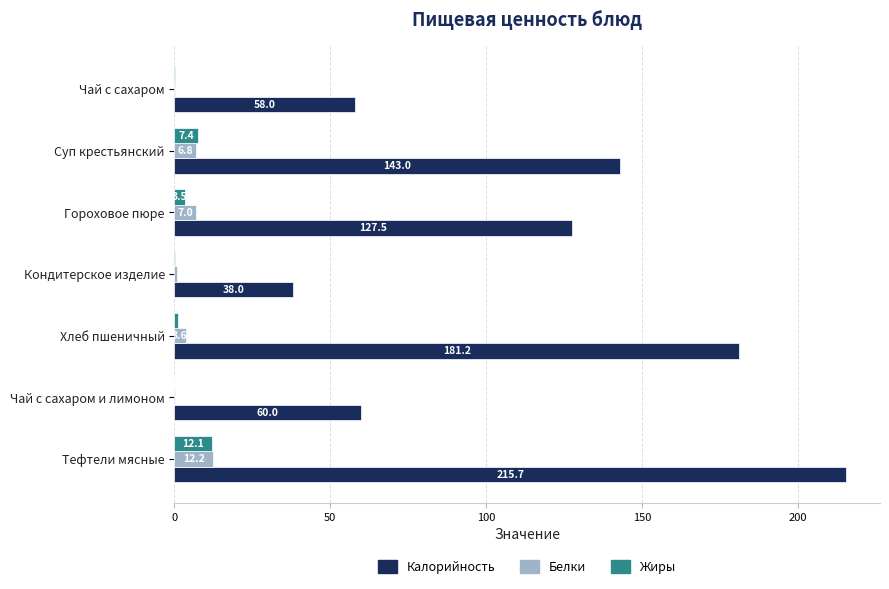

What is the total value across all series at Тефтели мясные?

240.0